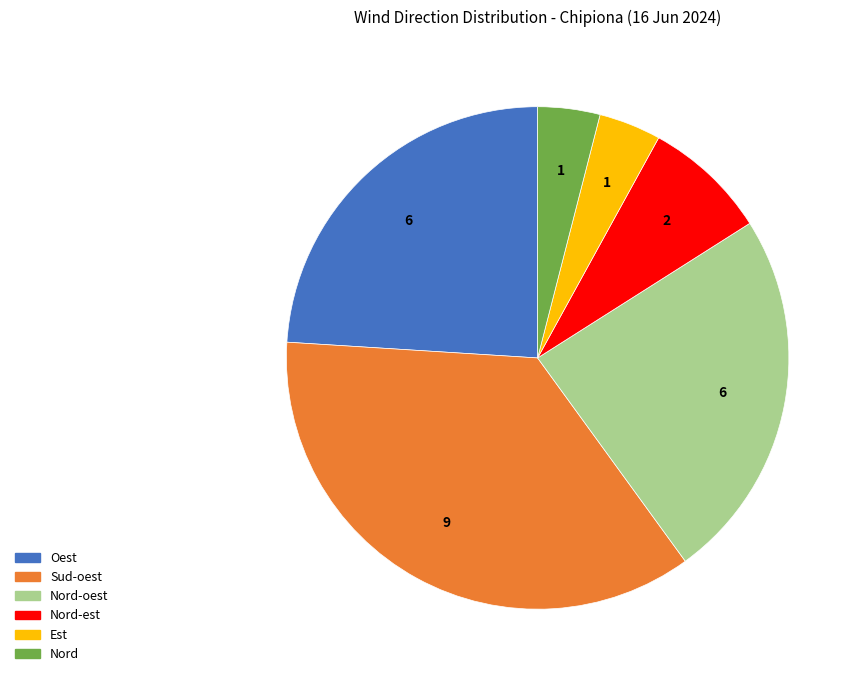

Is there any slice that represents more than half of the pie?

No